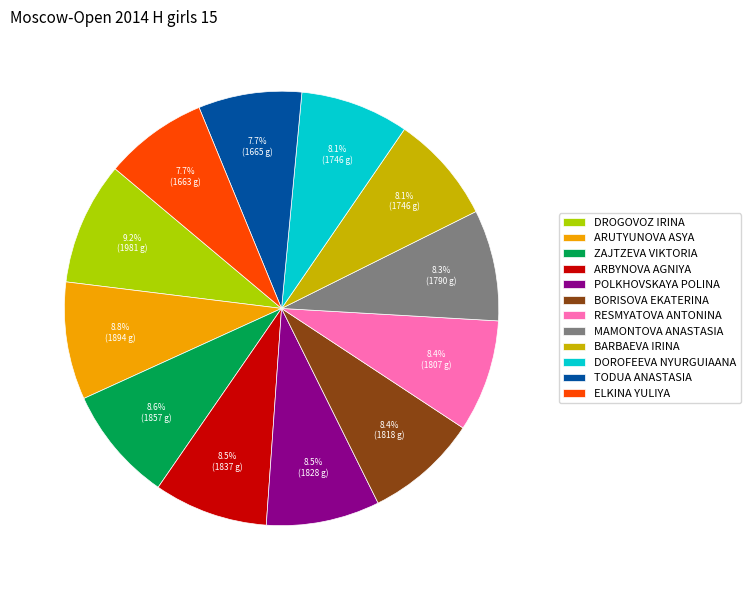

What is the total percentage of BORISOVA EKATERINA and ELKINA YULIYA?

16.1%